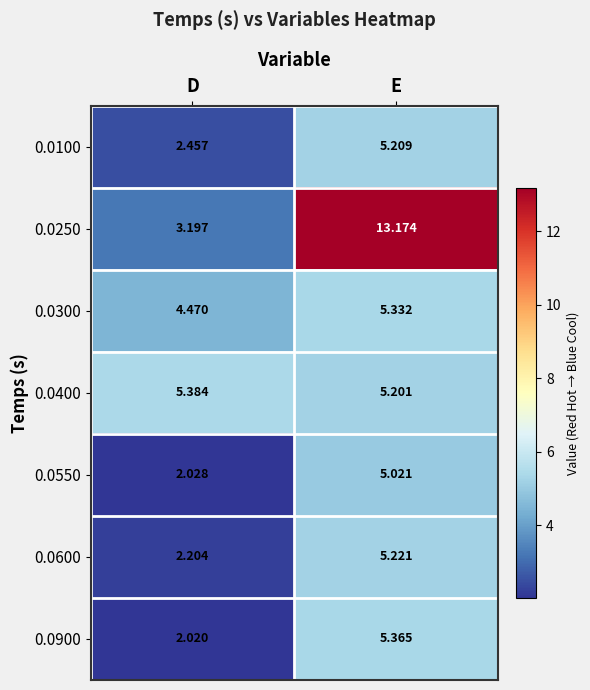

Rank the categories by 0.0900 value from lowest to highest.

D, E